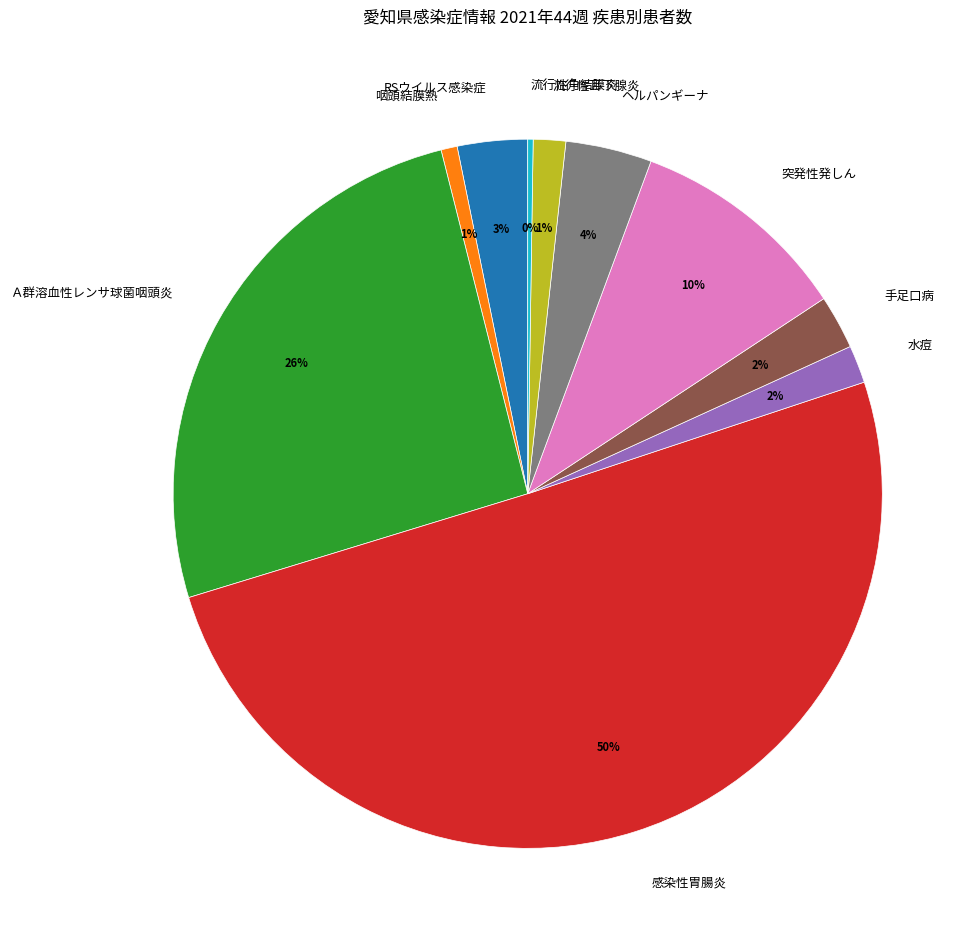

Which category accounts for the majority?

感染性胃腸炎